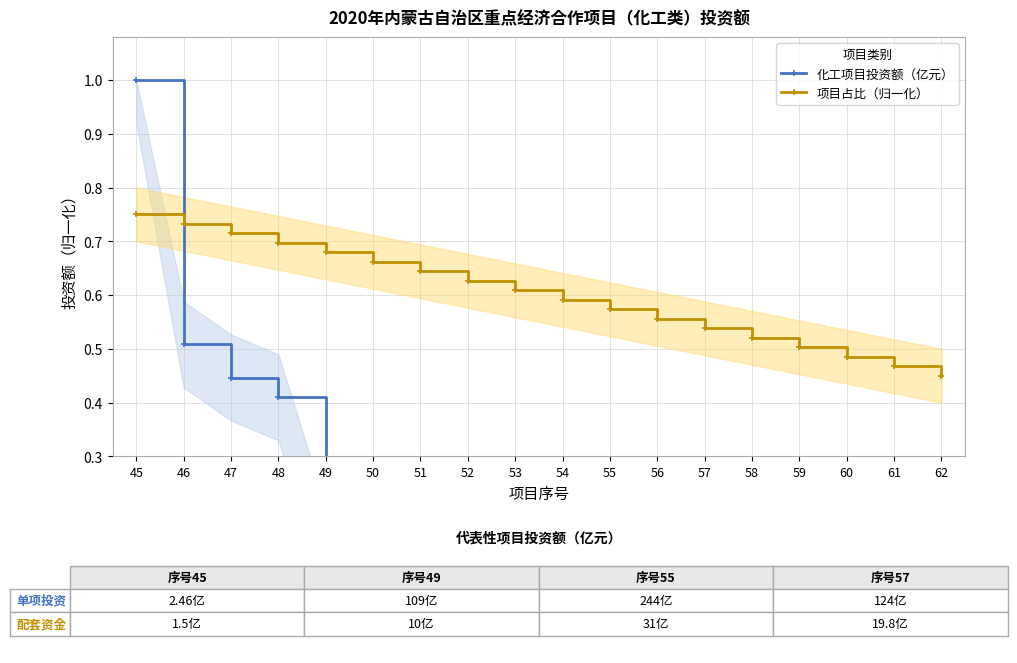

Which category has the highest value in the 化工项目投资额（亿元） series?

45